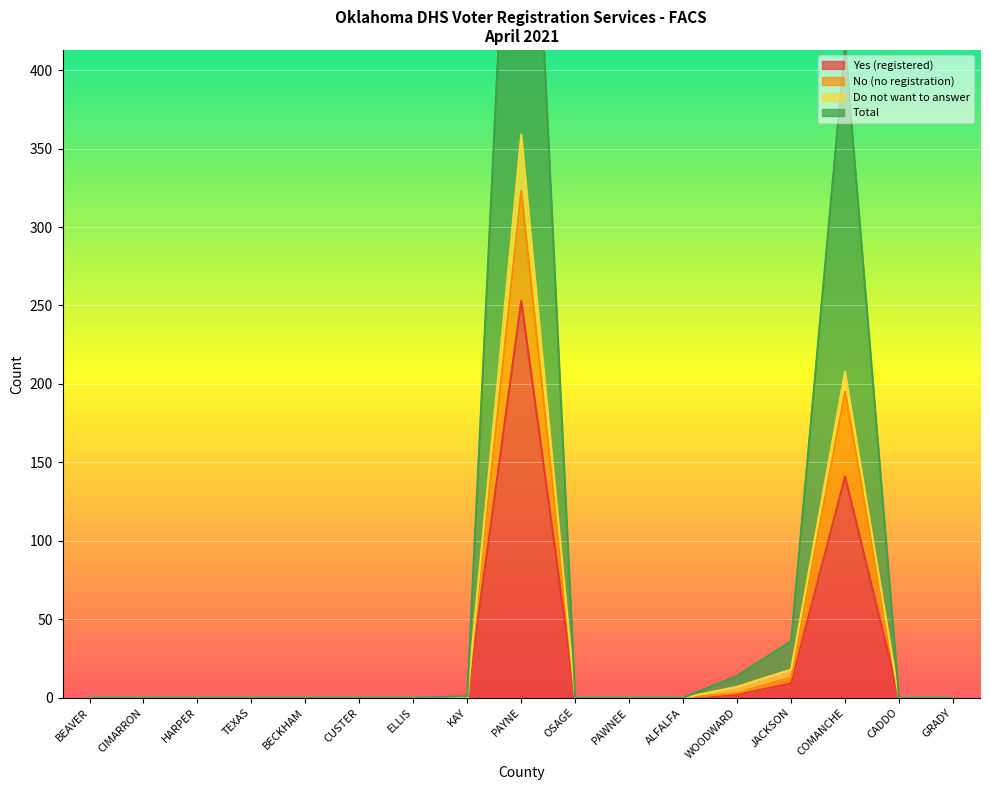

Which series has the largest range (max minus min)?

Total